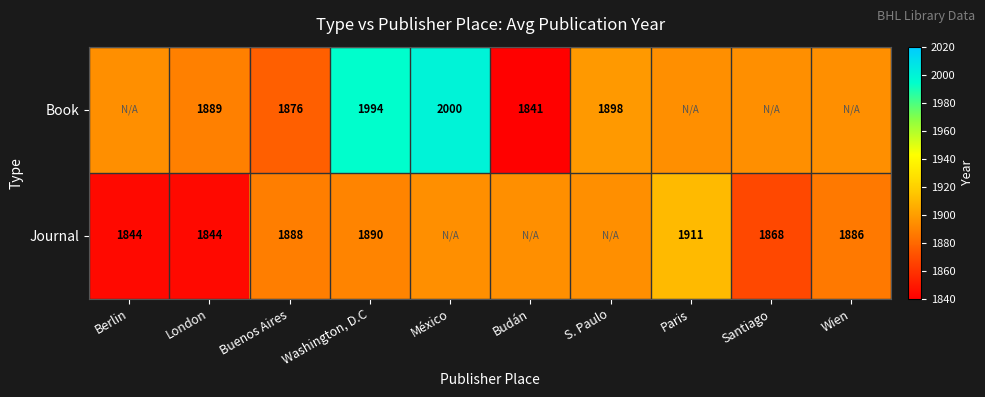

Which series changed the most between London and Buenos Aires?

Journal